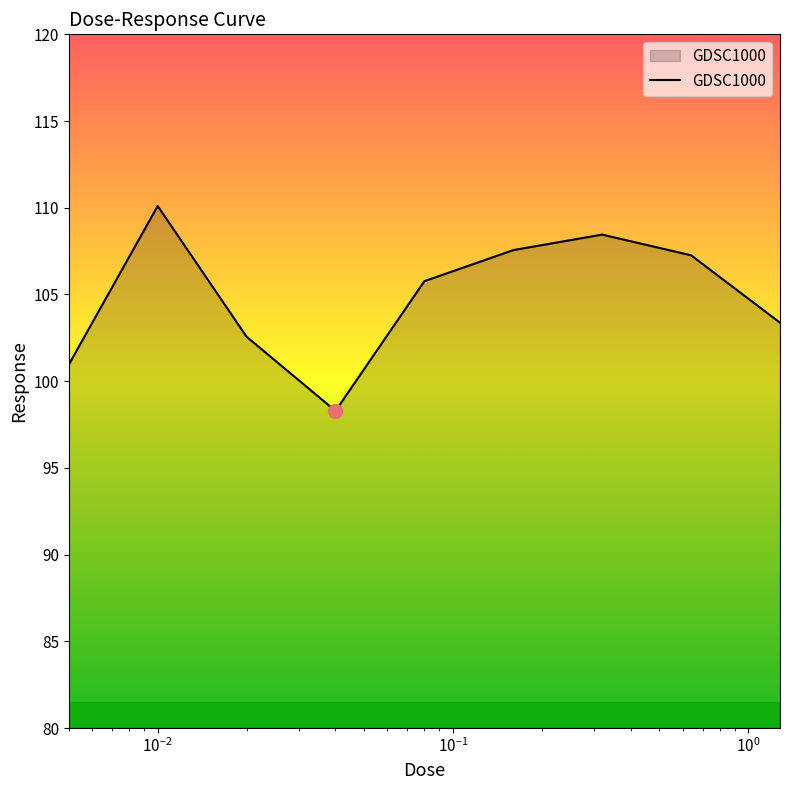

What is the minimum value shown in the chart?

98.3